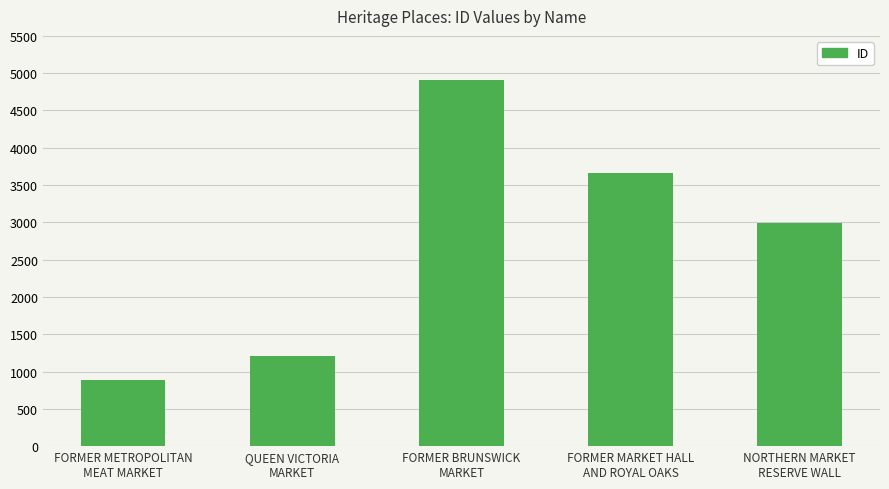

Reading left to right, list all the values displayed in this chart.

882	1211	4912	3664	2987